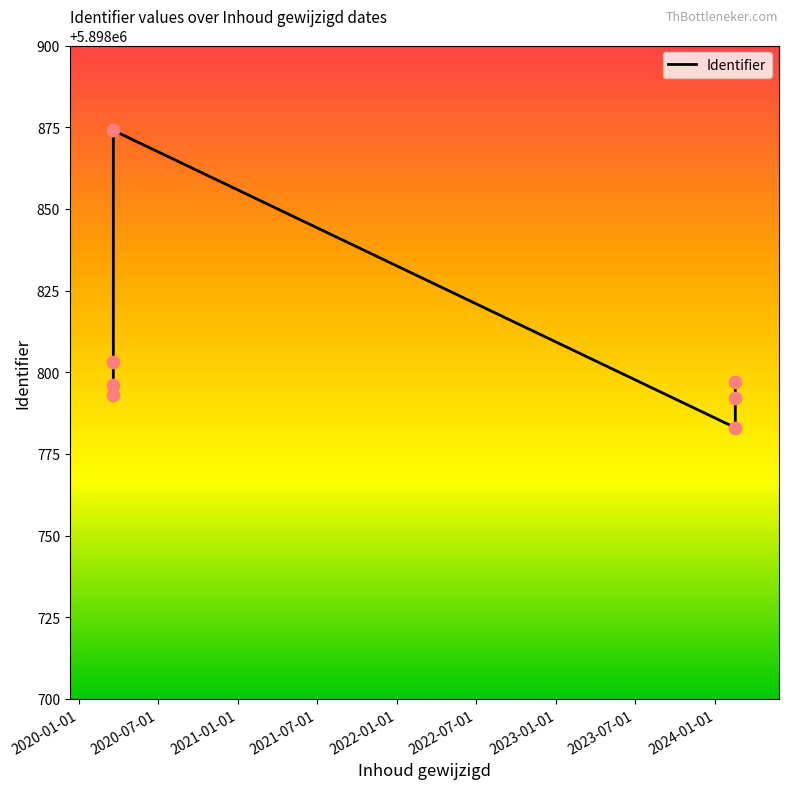

What is the ratio of the value at 2022-07-01 to the value at 2021-01-01?

1.0